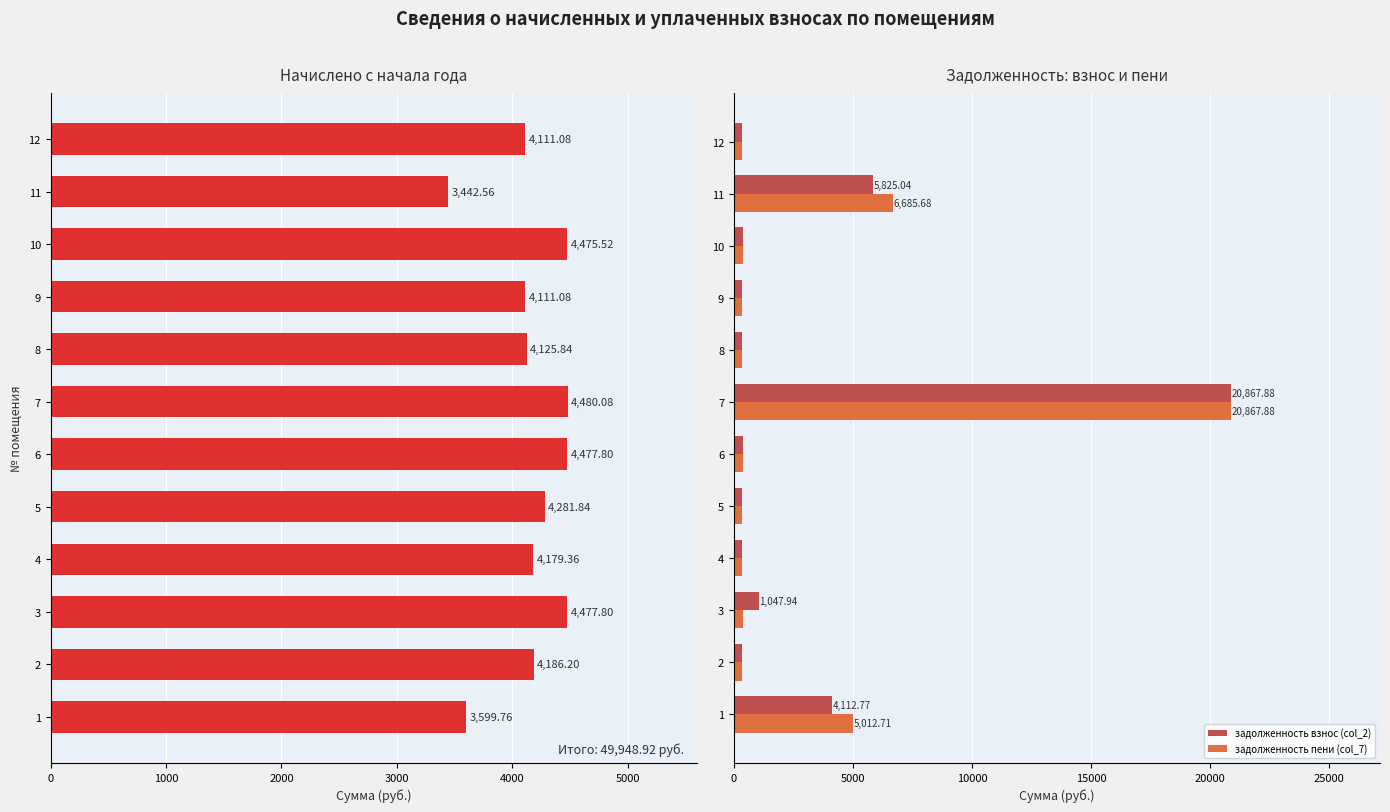

What is the average value of the задолженность пени (col_7) series?

2980.7